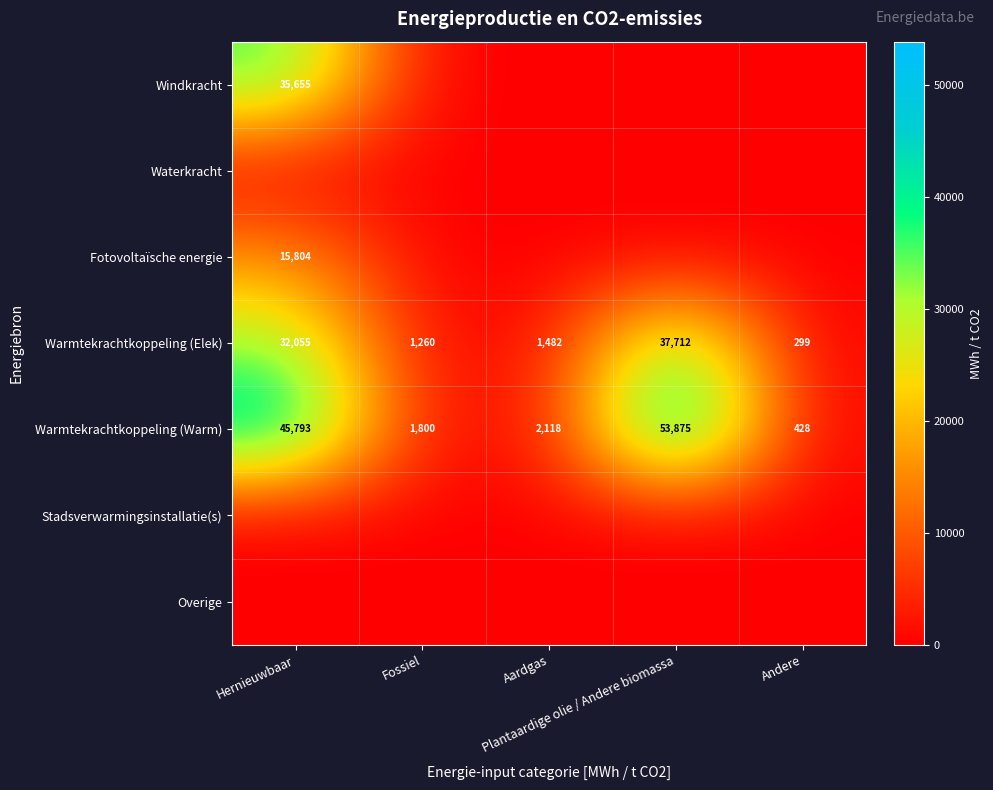

What is the sum of all Warmtekrachtkoppeling (Warm) values?

104014